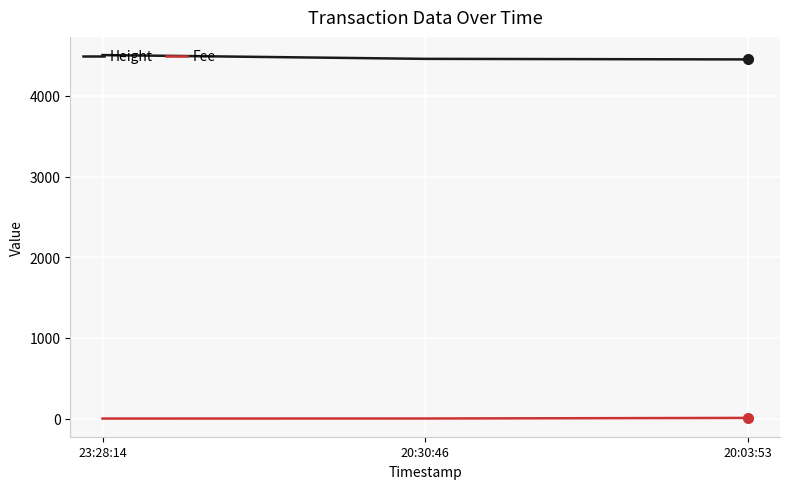

What is the difference between the Height values at 23:28:14 and 20:30:46?

47.0